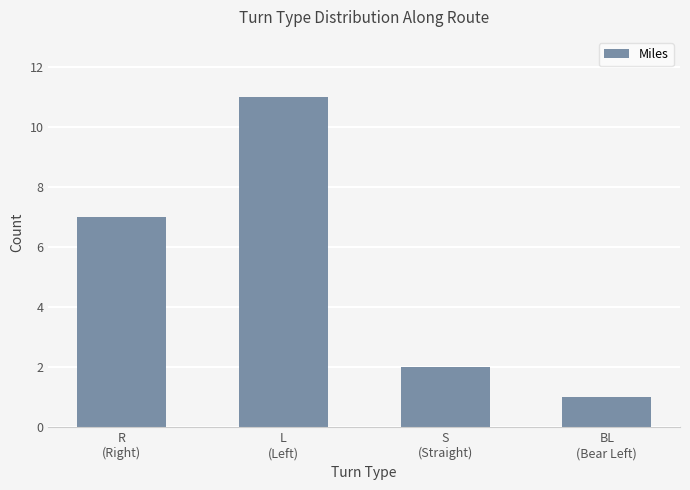

List the labels in order of value, smallest first.

BL
(Bear Left), S
(Straight), R
(Right), L
(Left)